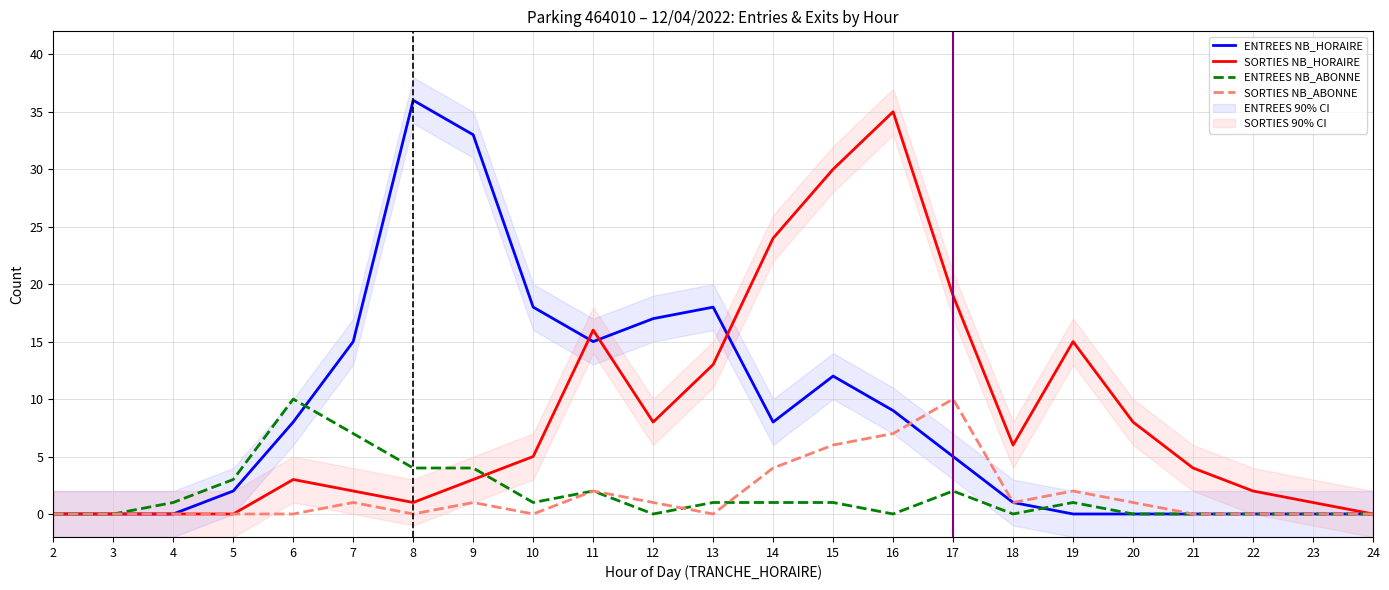

Where does the SORTIES NB_HORAIRE series first go above 4?

10